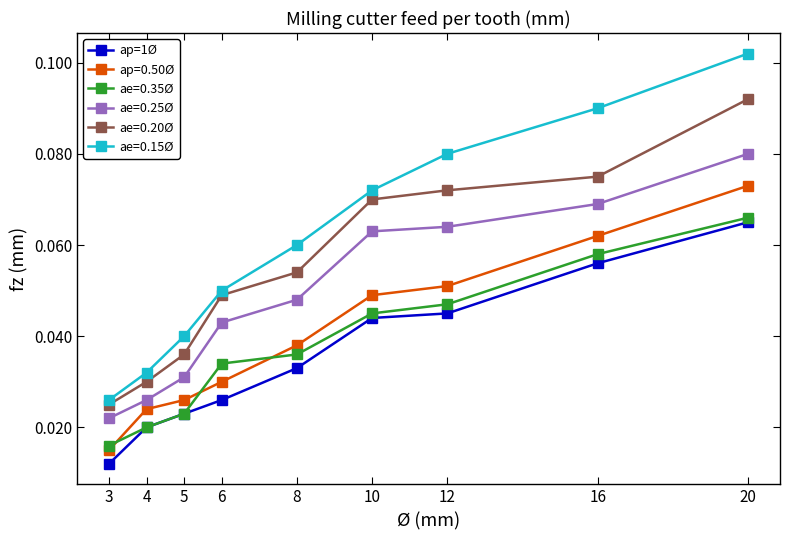

Which series has the widest spread of values?

ae=0.15Ø